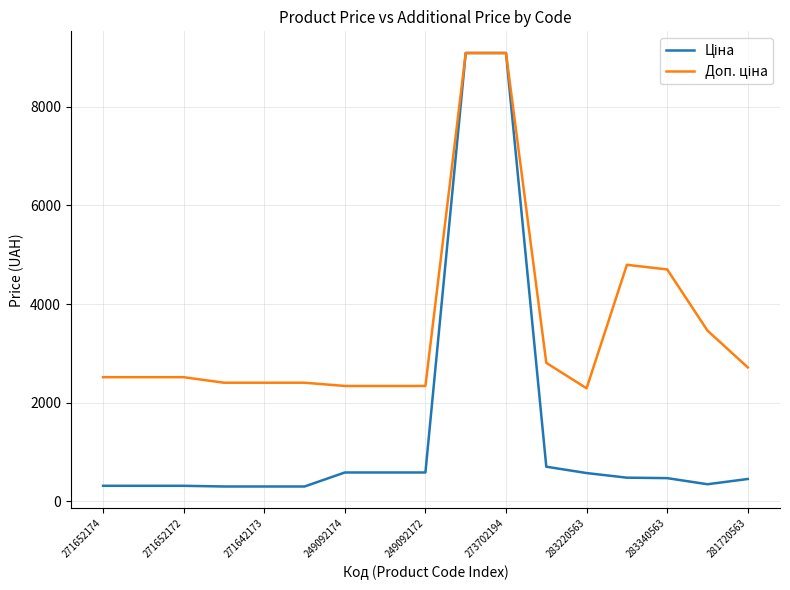

What is the greatest value displayed?

9092.0